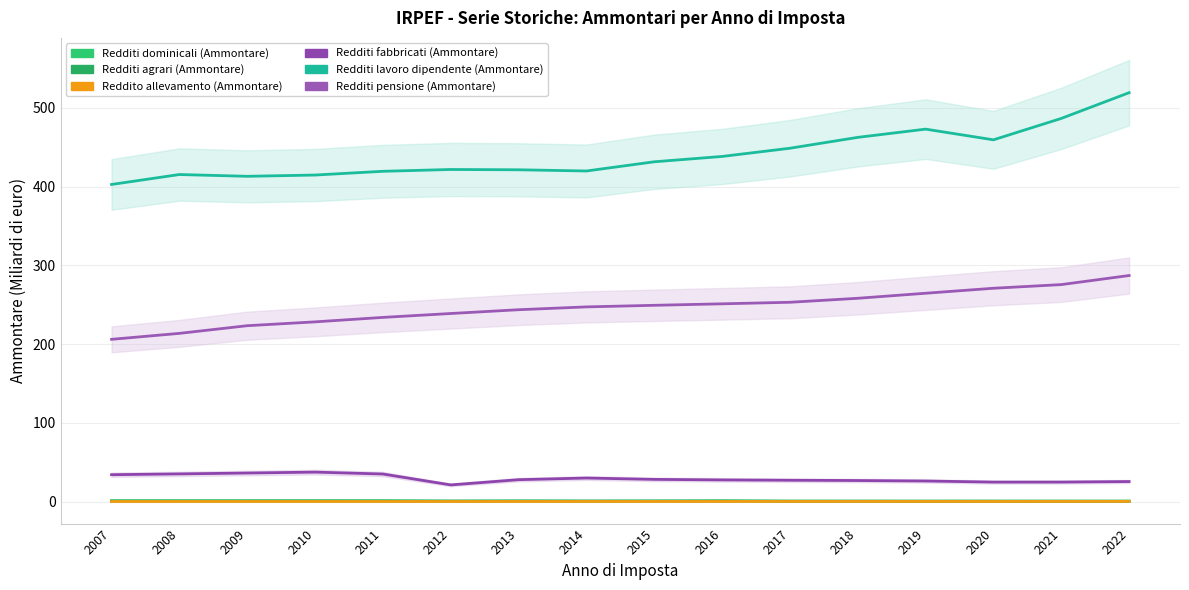

What is the difference between the maximum and second lowest values in the Reddito allevamento (Ammontare) series?

0.1